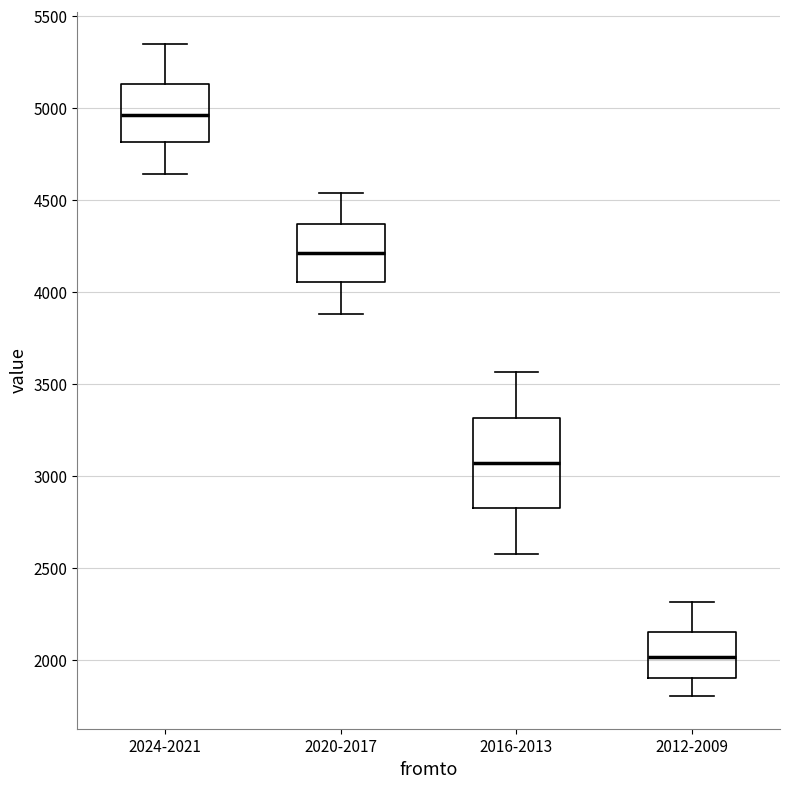

Comparing the boxes themselves (not the whiskers), which one is the tallest?

2016-2013